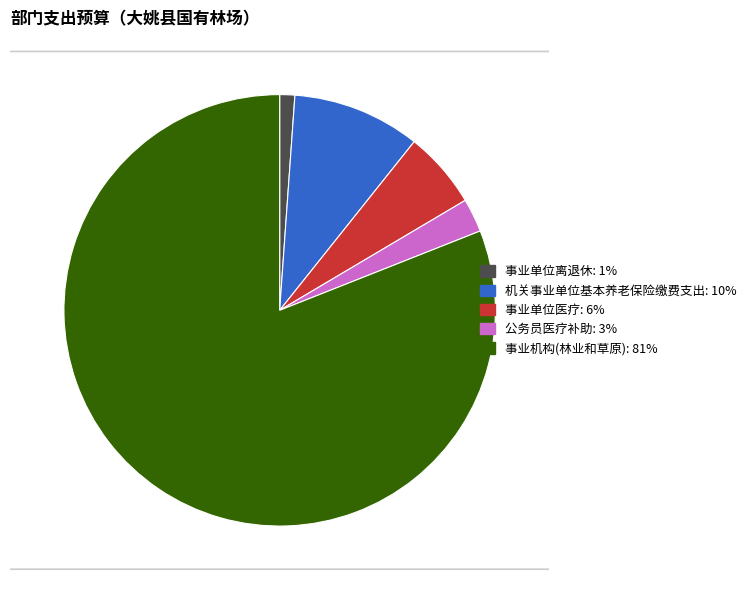

Rank the categories by value from lowest to highest.

事业单位离退休, 公务员医疗补助, 事业单位医疗, 机关事业单位基本养老保险缴费支出, 事业机构(林业和草原)